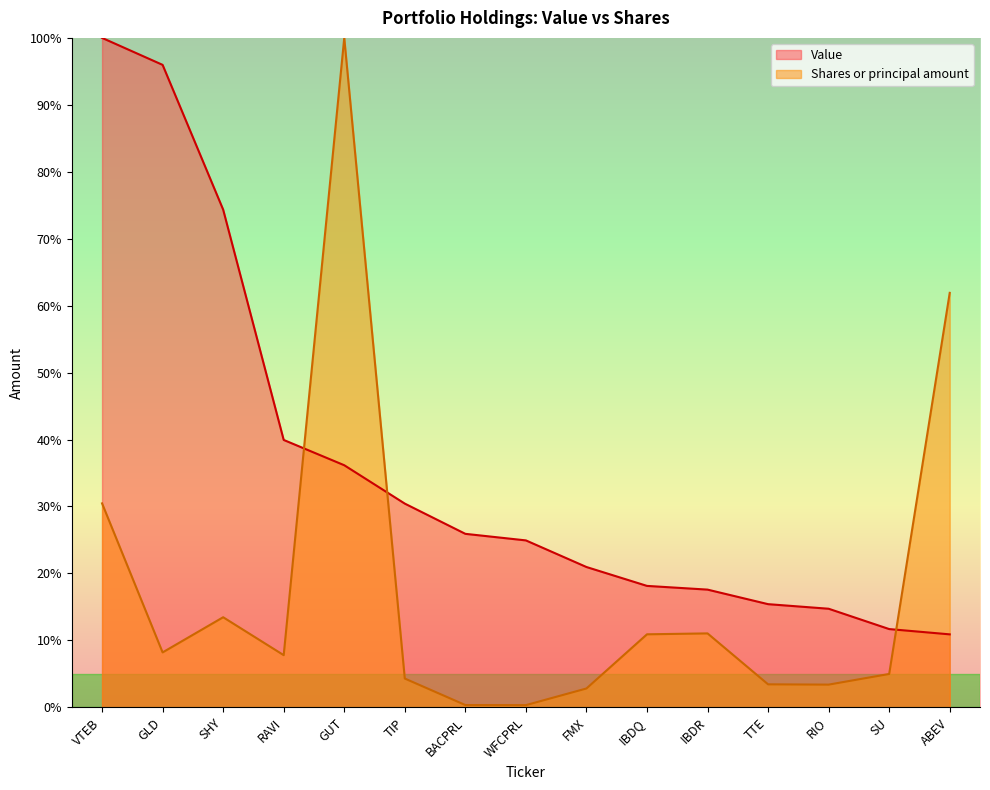

Where does the Shares or principal amount series first go above 7?

VTEB